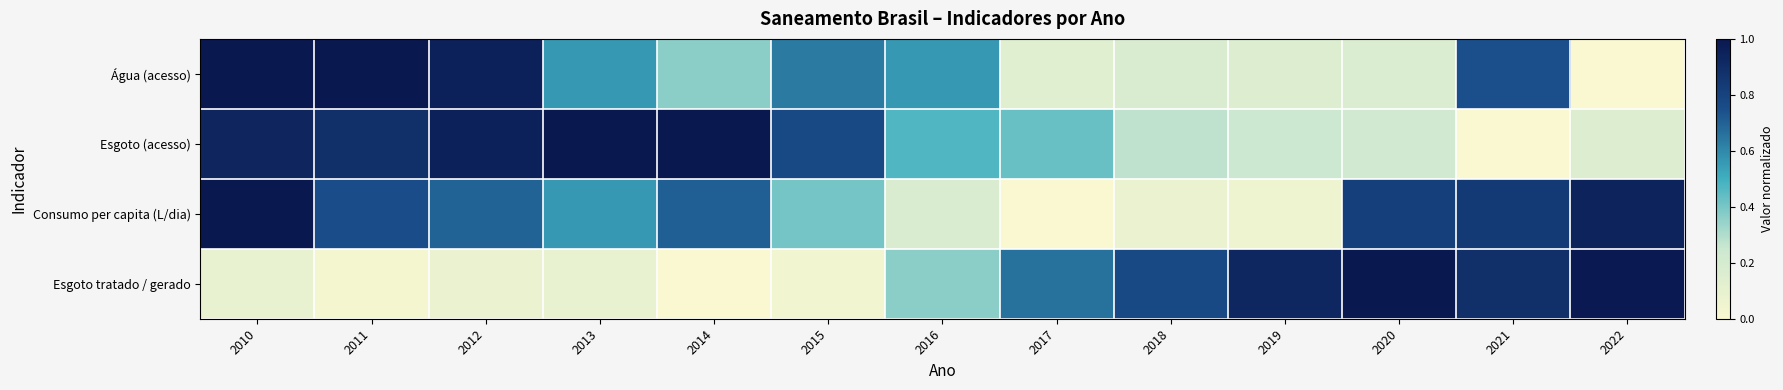

Reading left to right, what are all the values shown in this chart?

Água (acesso): 2010=1.0	2011=1.0	2012=1.0	2013=0.6	2014=0.4	2015=0.6	2016=0.6	2017=0.1	2018=0.2	2019=0.2	2020=0.2	2021=0.7	2022=0.0
Esgoto (acesso): 2010=0.9	2011=0.9	2012=1.0	2013=1.0	2014=1.0	2015=0.8	2016=0.5	2017=0.4	2018=0.3	2019=0.2	2020=0.2	2021=0.0	2022=0.2
Consumo per capita (L/dia): 2010=1.0	2011=0.8	2012=0.7	2013=0.6	2014=0.7	2015=0.4	2016=0.2	2017=0.0	2018=0.1	2019=0.1	2020=0.8	2021=0.8	2022=0.9
Esgoto tratado / gerado: 2010=0.1	2011=0.0	2012=0.1	2013=0.1	2014=0.0	2015=0.0	2016=0.4	2017=0.7	2018=0.8	2019=0.9	2020=1.0	2021=0.9	2022=1.0